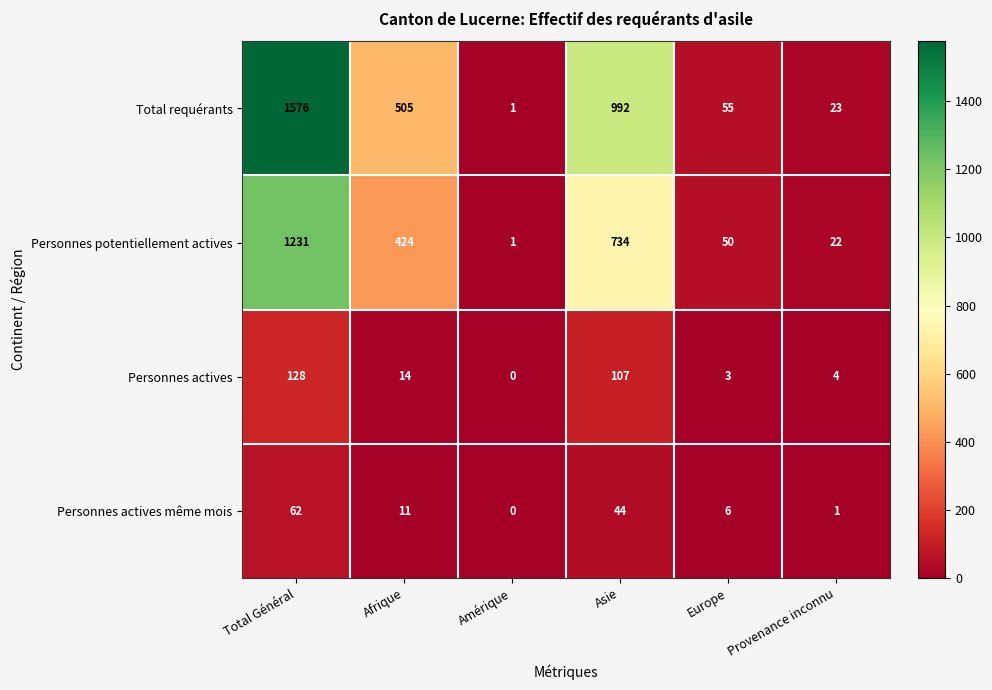

Is it true that Personnes potentiellement actives equals 424 at Afrique?

True